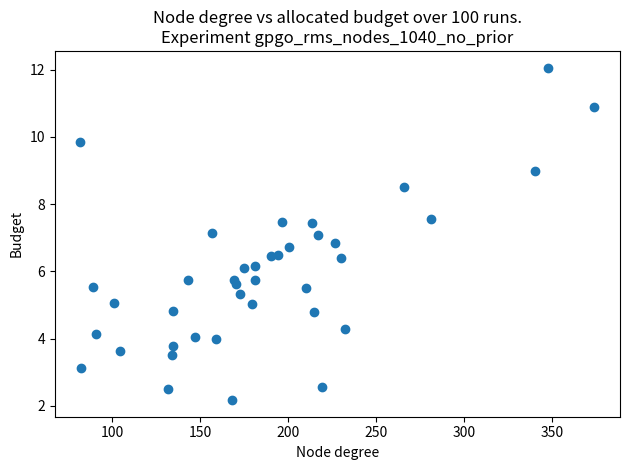

What is the range of X values (max minus min)?

292.0